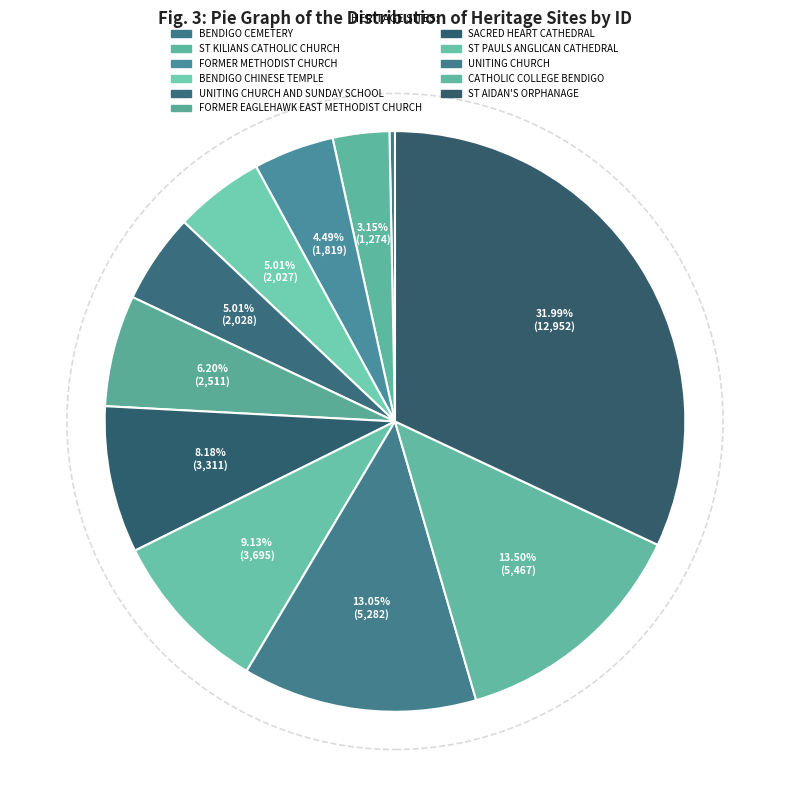

Does CATHOLIC COLLEGE BENDIGO account for over 50% of the chart?

No